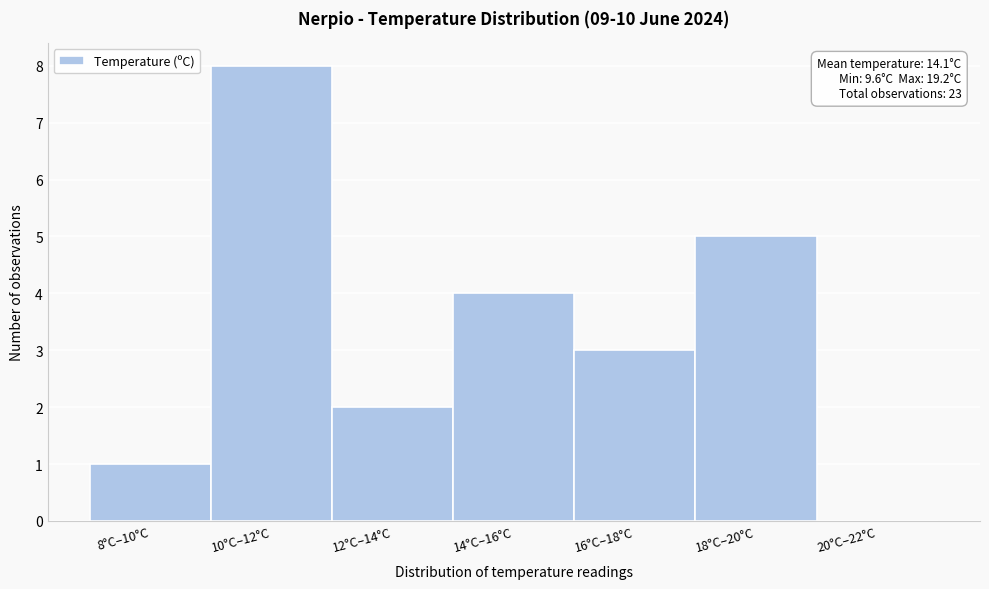

Reading right to left, transcribe all the data shown in this chart.

20°C–22°C=0	18°C–20°C=5	16°C–18°C=3	14°C–16°C=4	12°C–14°C=2	10°C–12°C=8	8°C–10°C=1